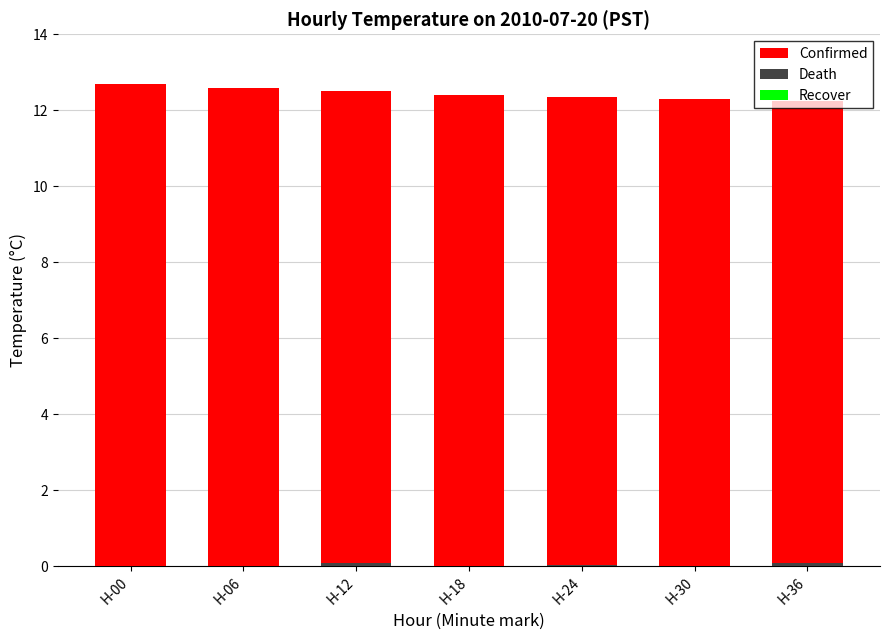

What is the total value across all series at H-36?

12.3